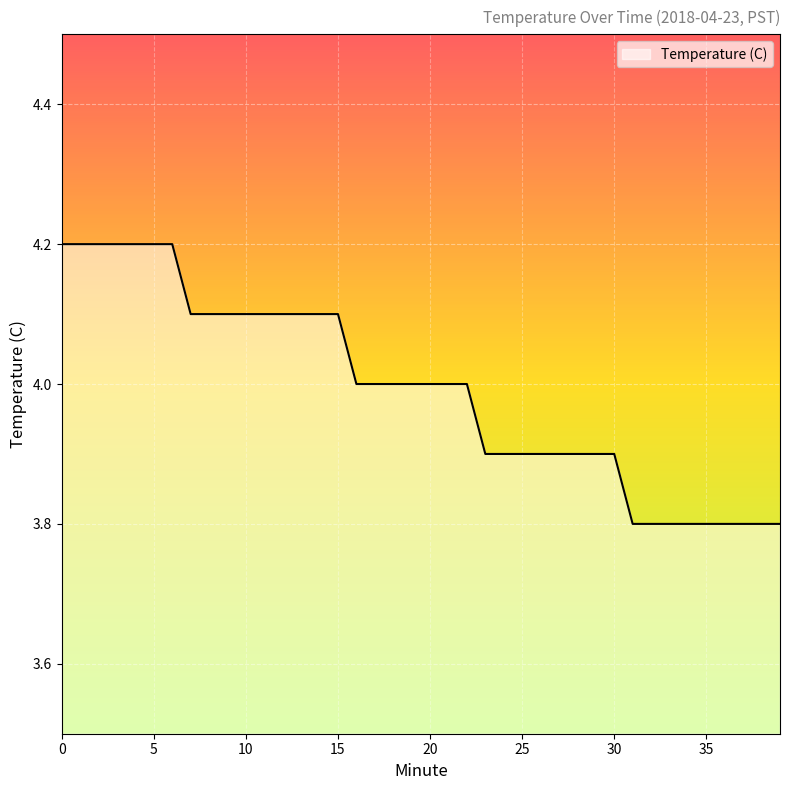

What is the difference between the maximum and minimum values?

0.4